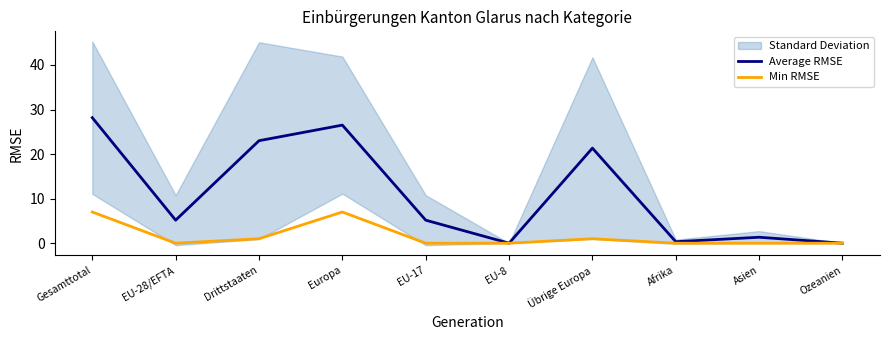

Is it true that Average RMSE equals 11.1 at Europa?

False